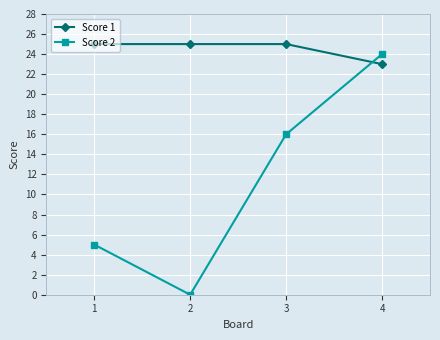

Reading right to left, list all the values displayed in this chart.

Score 1: 23	25	25	25
Score 2: 24	16	0	5